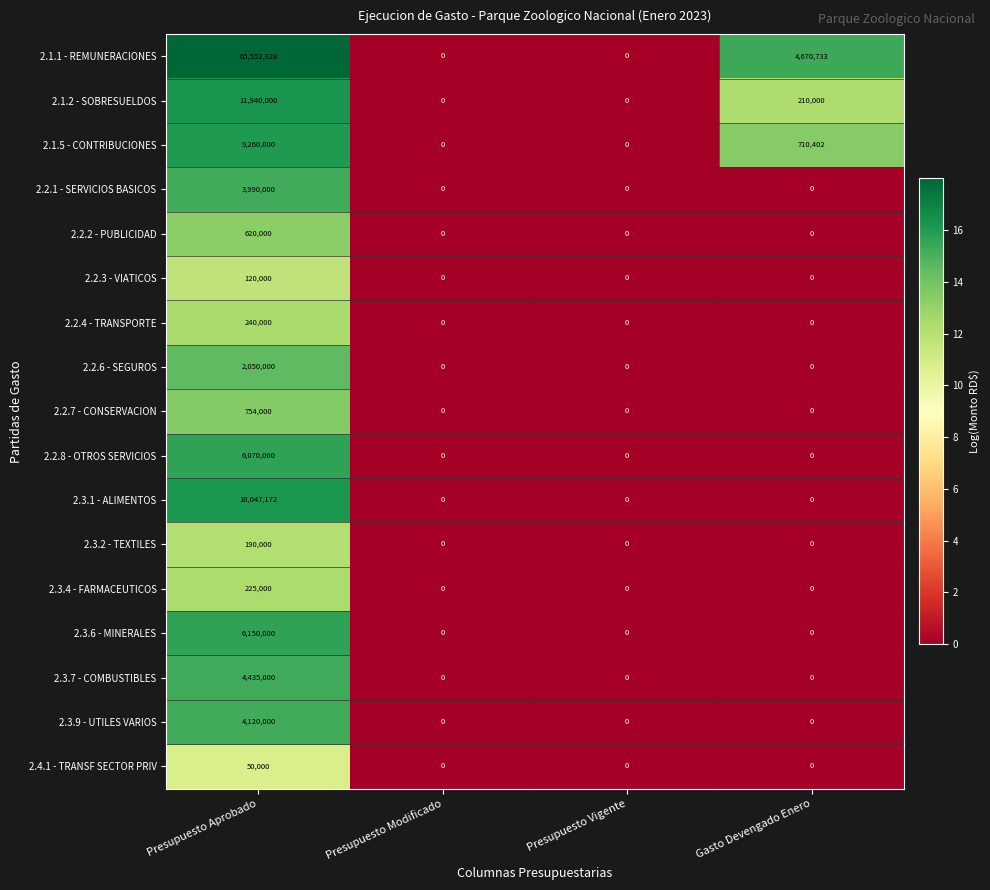

True or false: 2.1.5 - CONTRIBUCIONES has a value of 710402 at Gasto Devengado Enero.

True